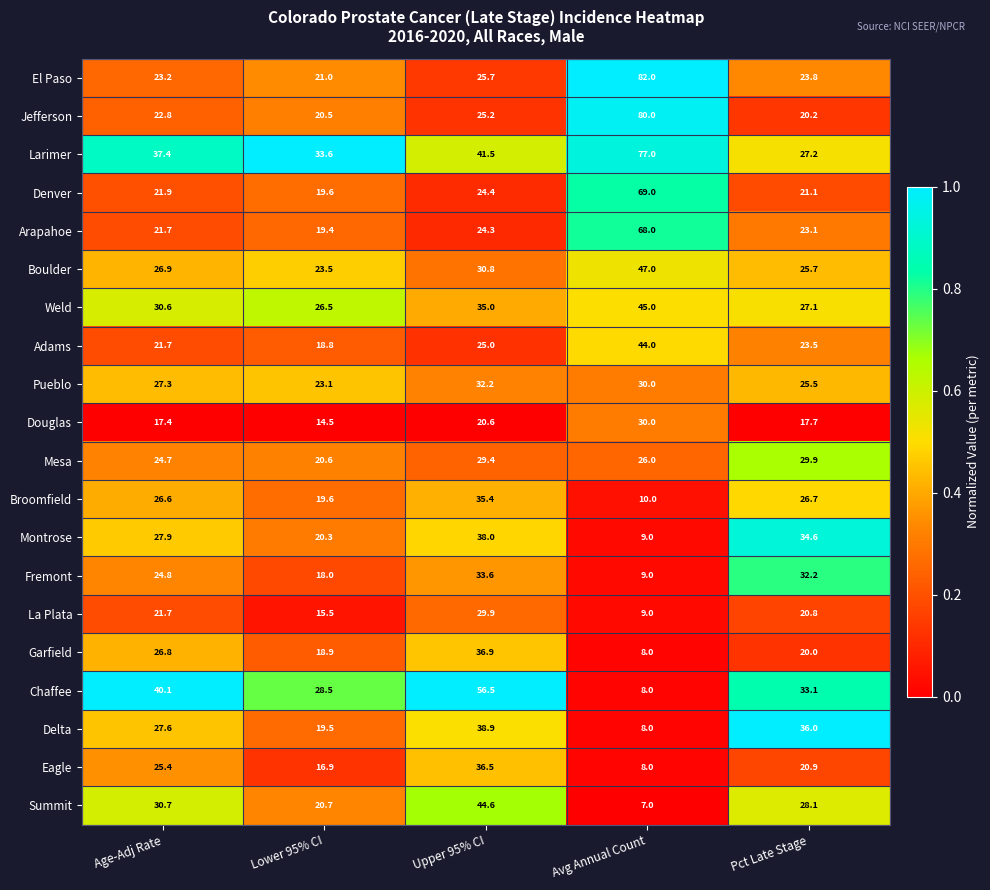

Where is Eagle nearest to the value 22?

Pct Late Stage